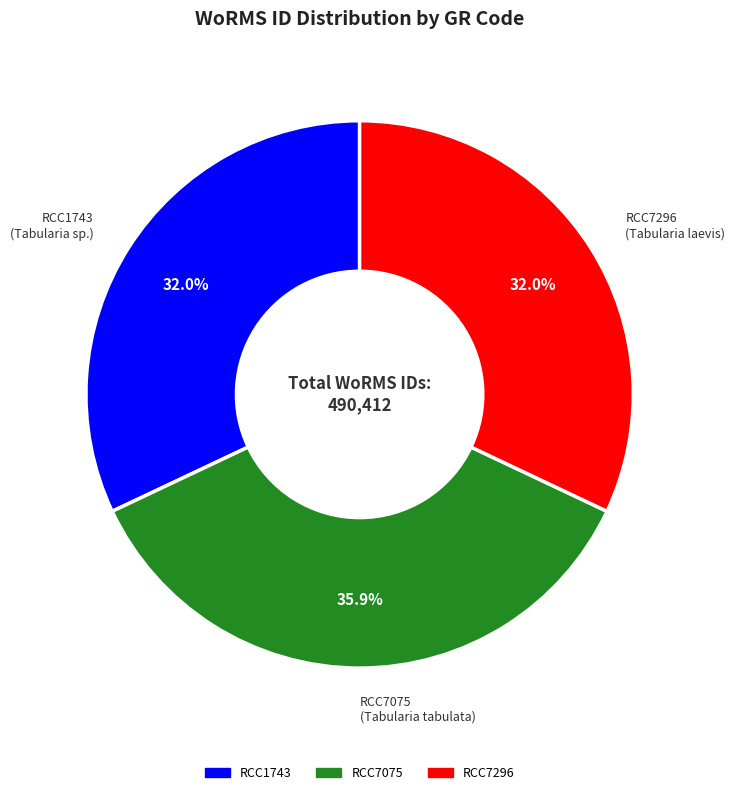

To the nearest percent, what is the average slice percentage?

33%